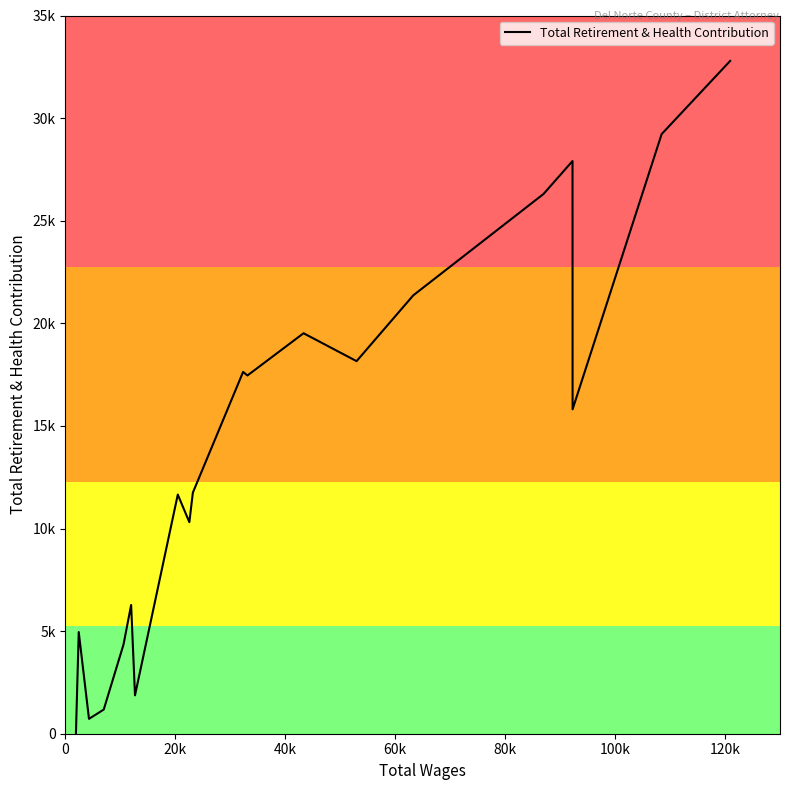

Is this an area chart (filled region under the line)?

No